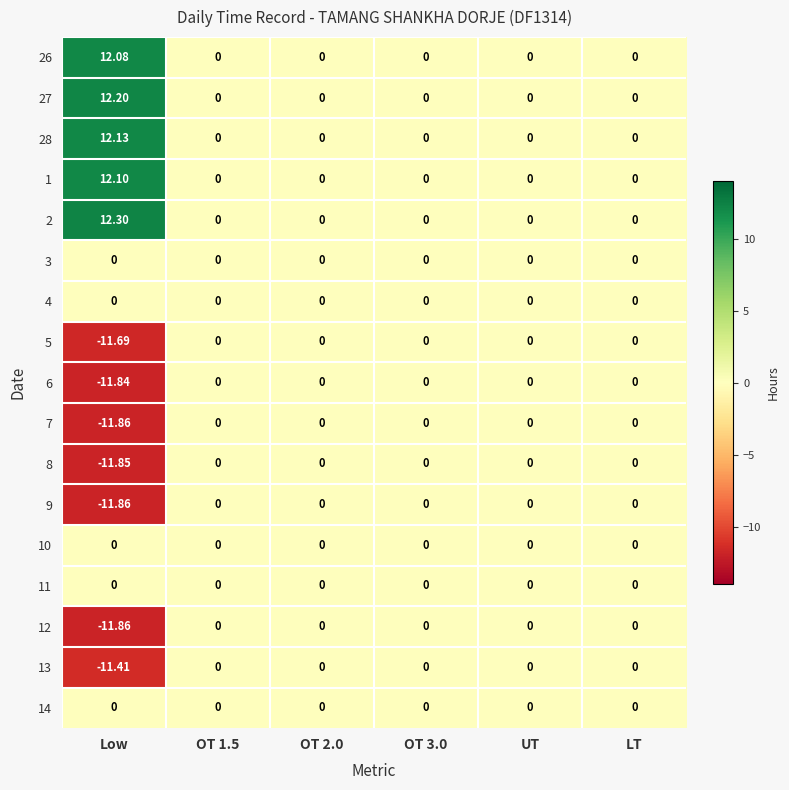

What is the maximum value shown in the chart?

12.3